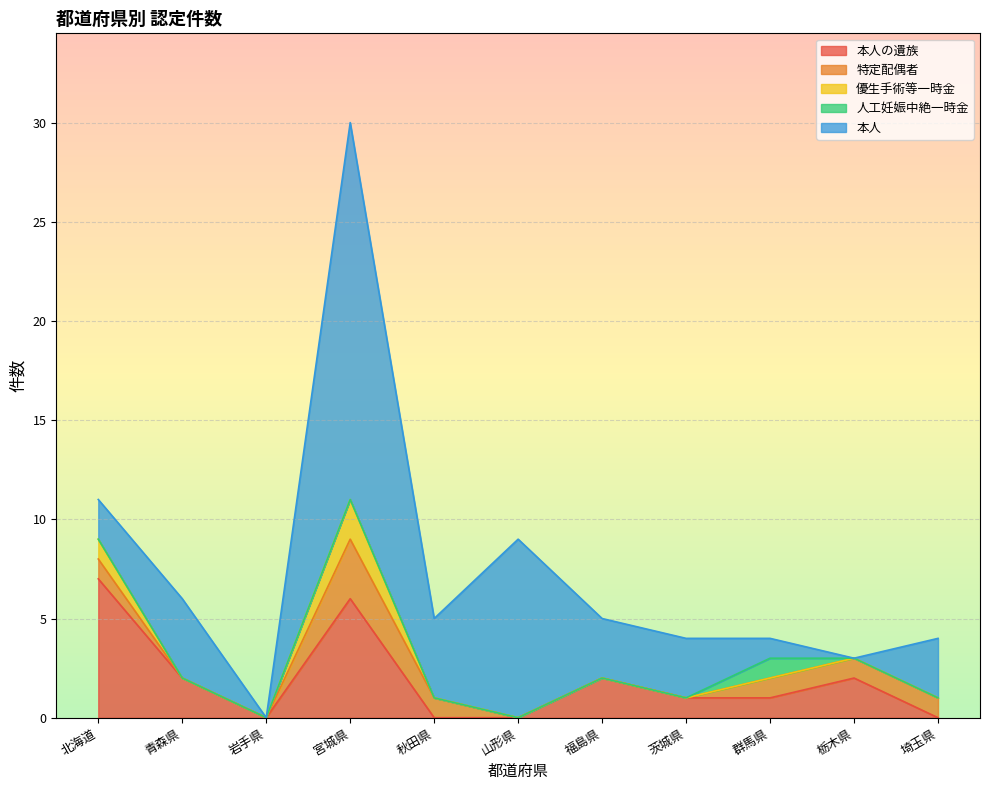

Which has a higher value, 福島県 or 秋田県?

福島県